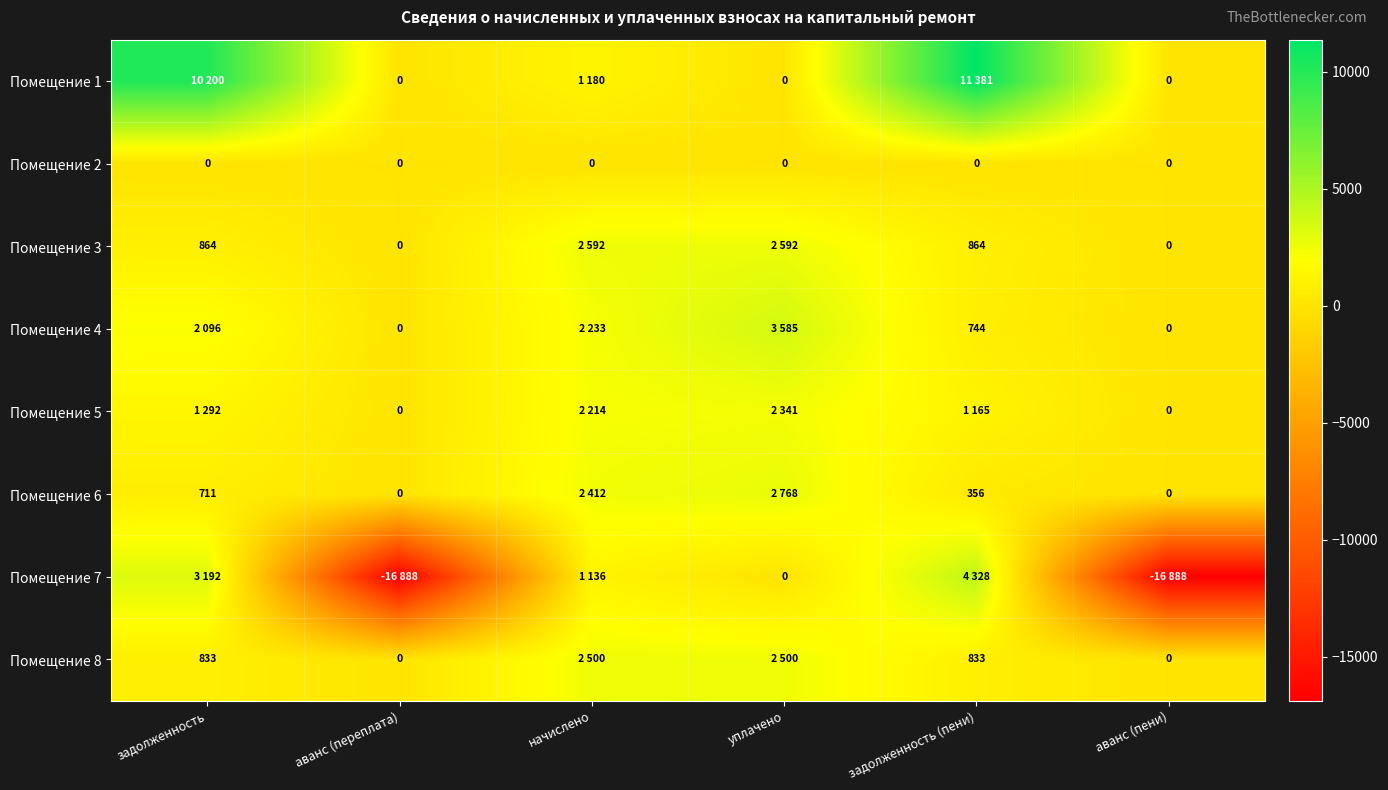

Is the value of Помещение 6 at задолженность (пени) greater than the value of Помещение 3 at аванс (пени)?

Yes